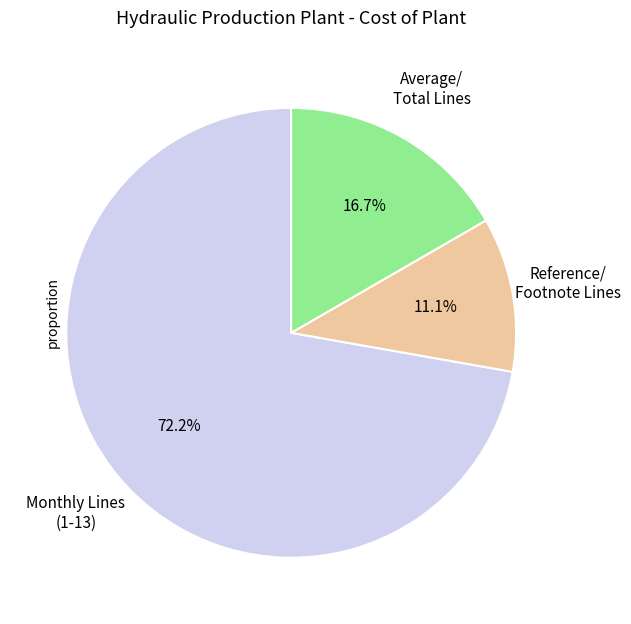

Is there any slice that represents more than half of the pie?

Yes